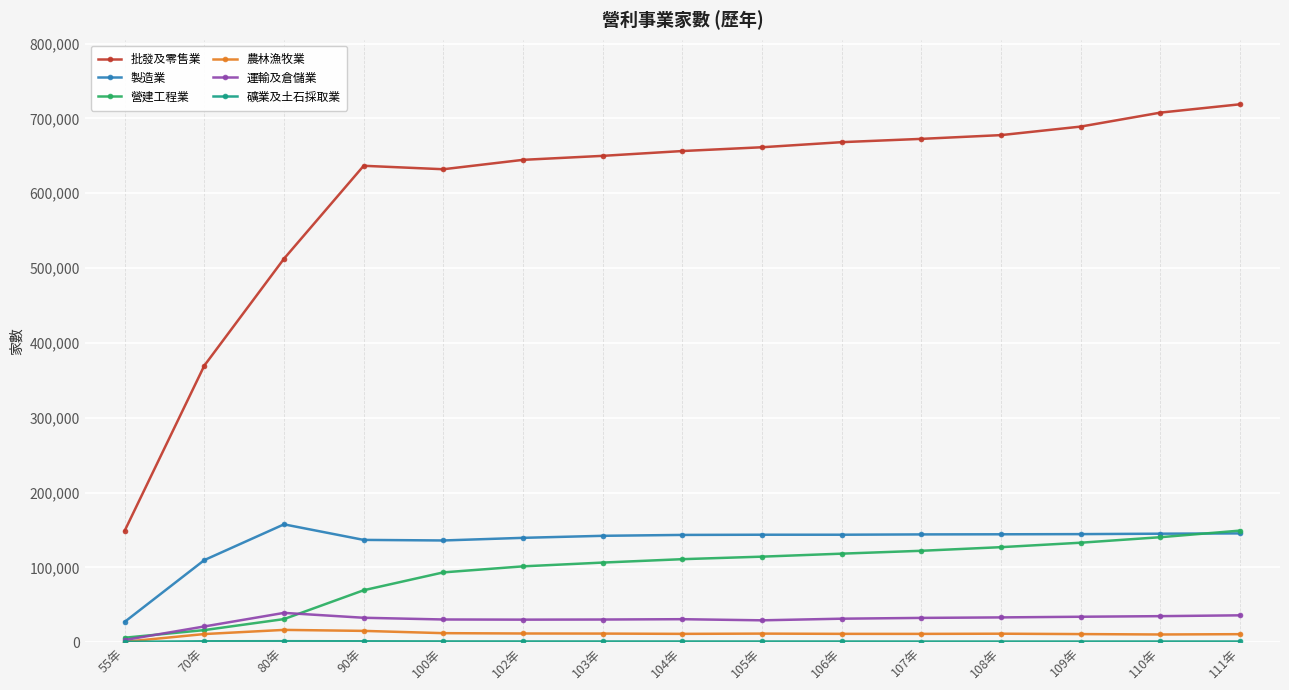

What is the label of the 5th point from the right?

107年